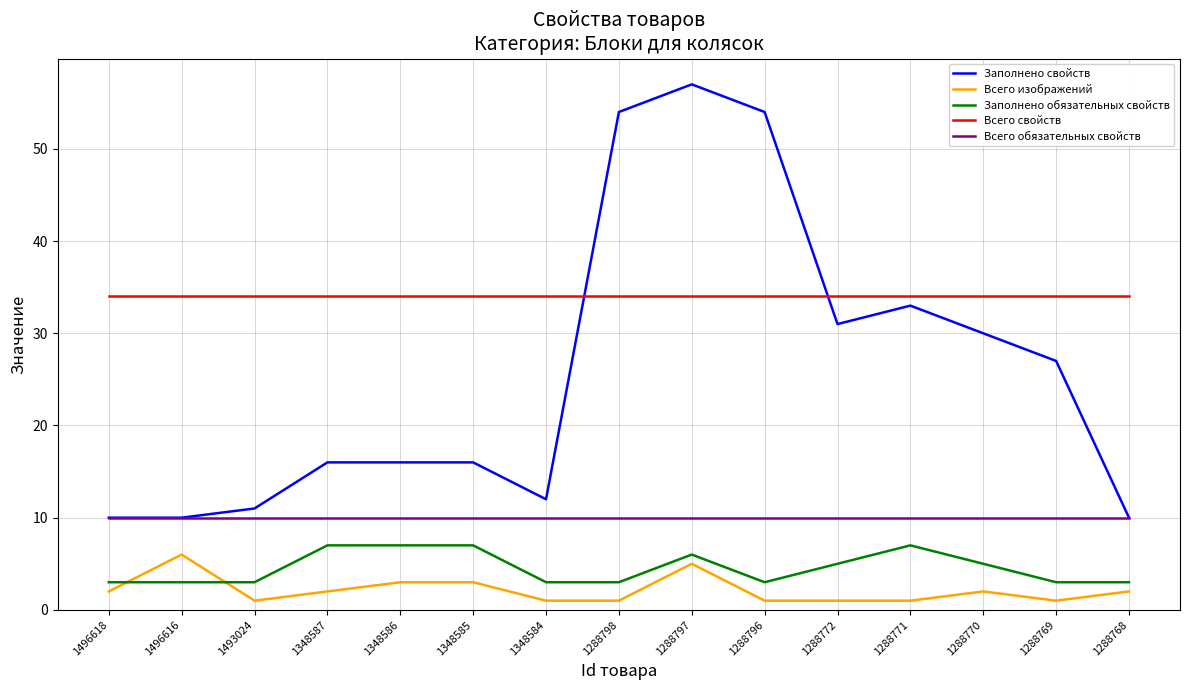

True or false: Заполнено свойств and Всего свойств cross at least once.

True